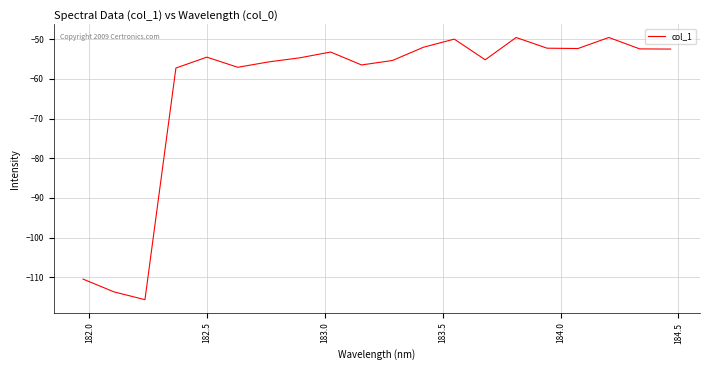

What is the difference between the maximum and minimum values?

66.1